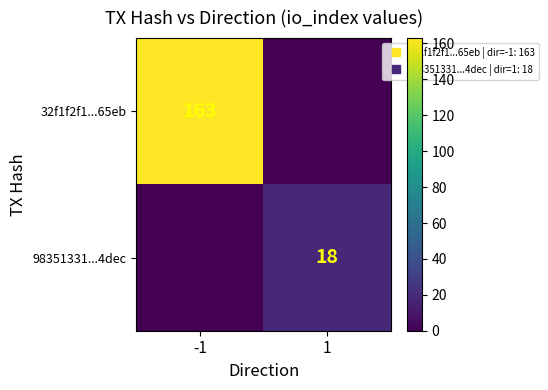

Rank the series at 1 from lowest to highest value.

32f1f2f1...65eb, 98351331...4dec